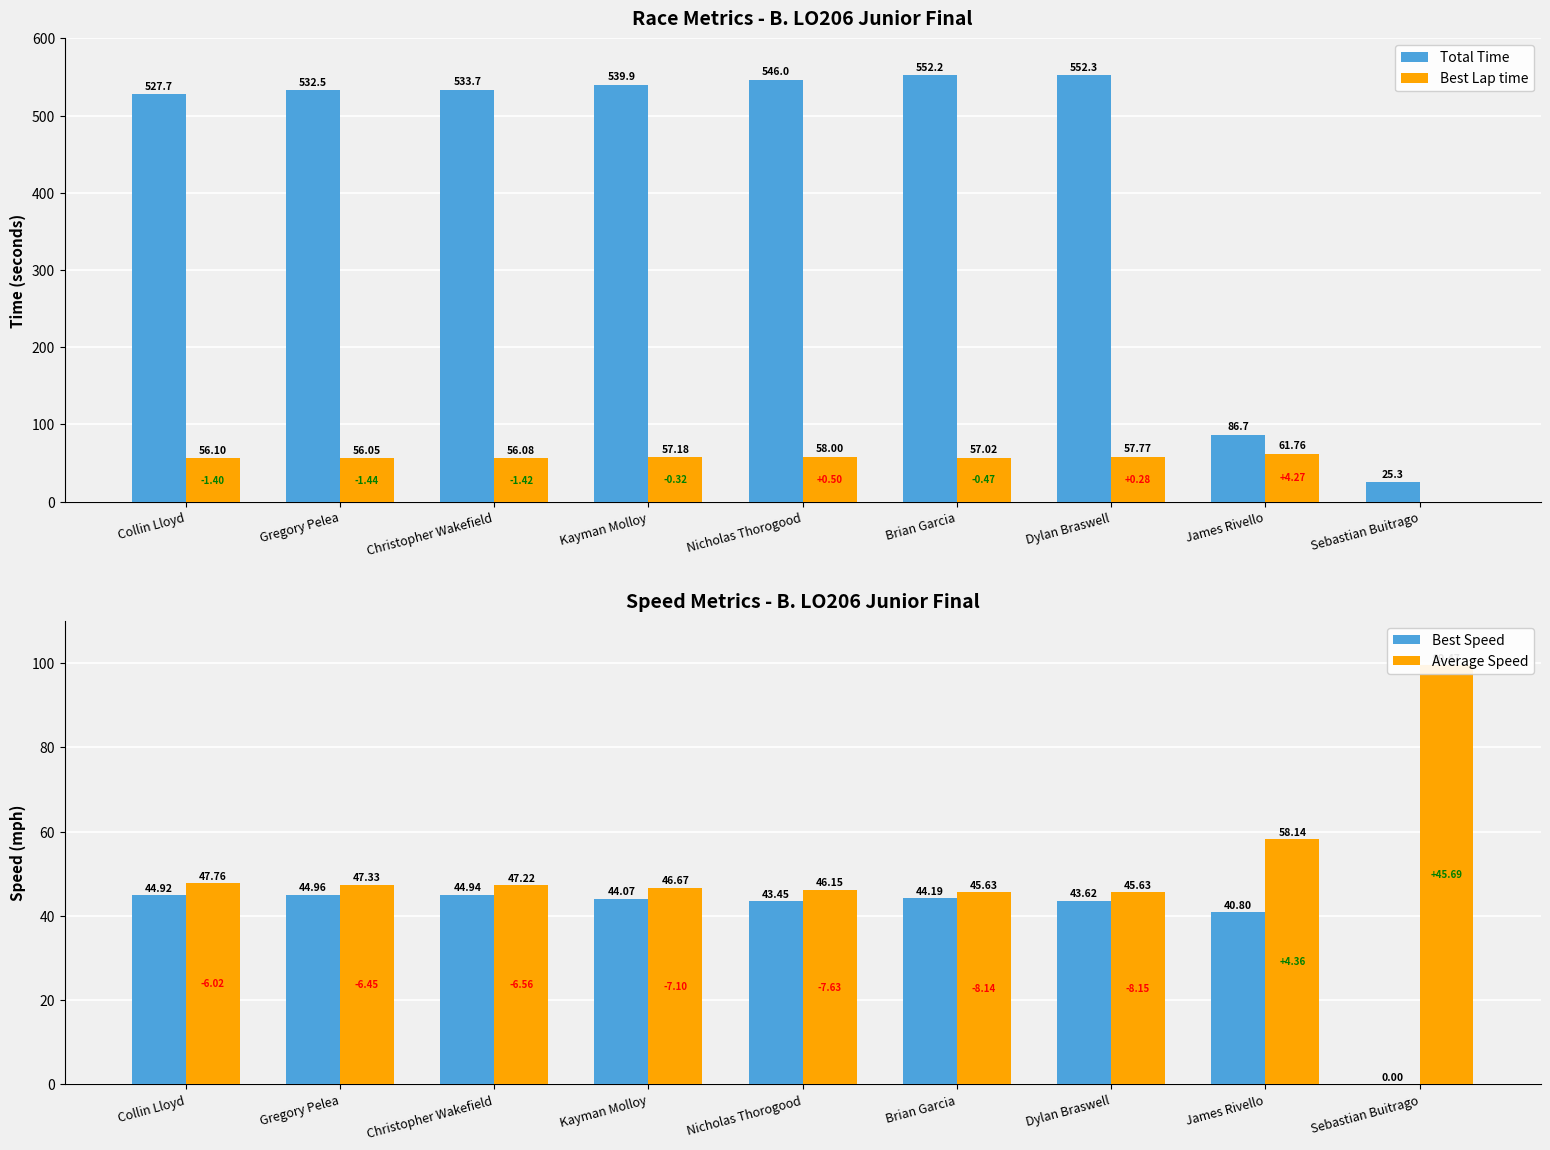

Reading left to right, transcribe all the data shown in this chart.

Total Time: Collin Lloyd=527.7	Gregory Pelea=532.5	Christopher Wakefield=533.7	Kayman Molloy=539.9	Nicholas Thorogood=546.0	Brian Garcia=552.2	Dylan Braswell=552.3	James Rivello=86.7	Sebastian Buitrago=25.3
Best Lap time: Collin Lloyd=56.1	Gregory Pelea=56.1	Christopher Wakefield=56.1	Kayman Molloy=57.2	Nicholas Thorogood=58.0	Brian Garcia=57.0	Dylan Braswell=57.8	James Rivello=61.8	Sebastian Buitrago=0.0
Best Speed: Collin Lloyd=44.9	Gregory Pelea=45.0	Christopher Wakefield=44.9	Kayman Molloy=44.1	Nicholas Thorogood=43.5	Brian Garcia=44.2	Dylan Braswell=43.6	James Rivello=40.8	Sebastian Buitrago=0.0
Average Speed: Collin Lloyd=47.8	Gregory Pelea=47.3	Christopher Wakefield=47.2	Kayman Molloy=46.7	Nicholas Thorogood=46.1	Brian Garcia=45.6	Dylan Braswell=45.6	James Rivello=58.1	Sebastian Buitrago=99.5